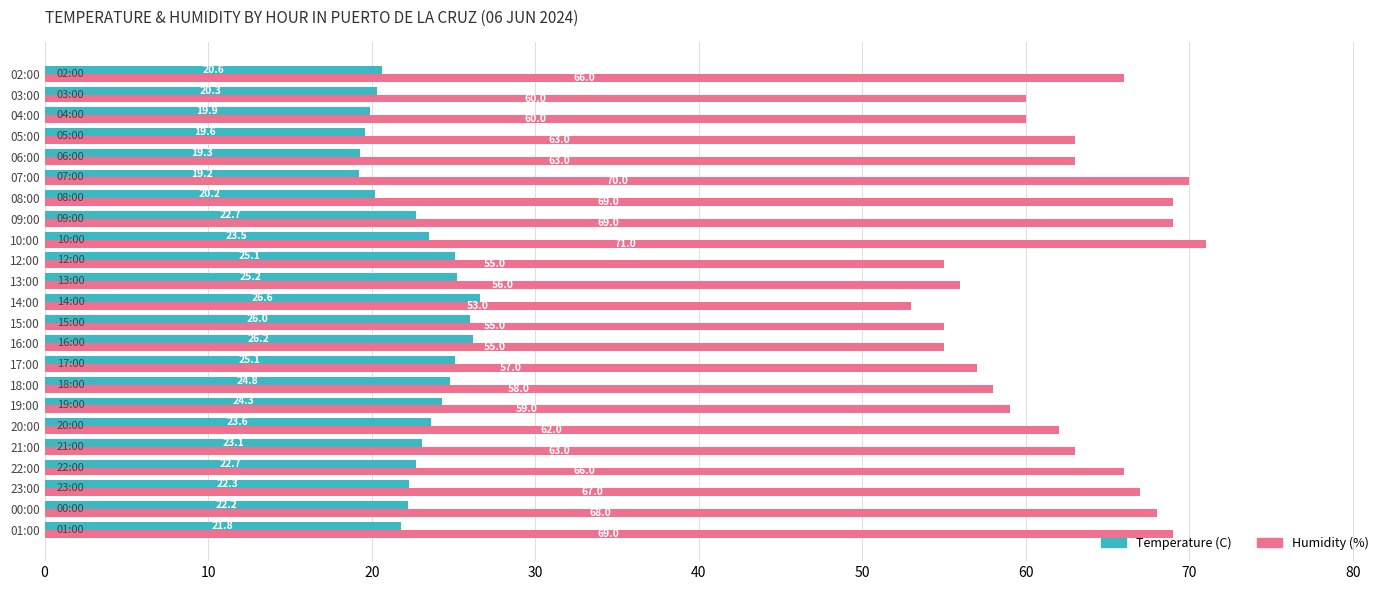

The Temperature (C) series shows 42.0 at 15:00. True or false?

False